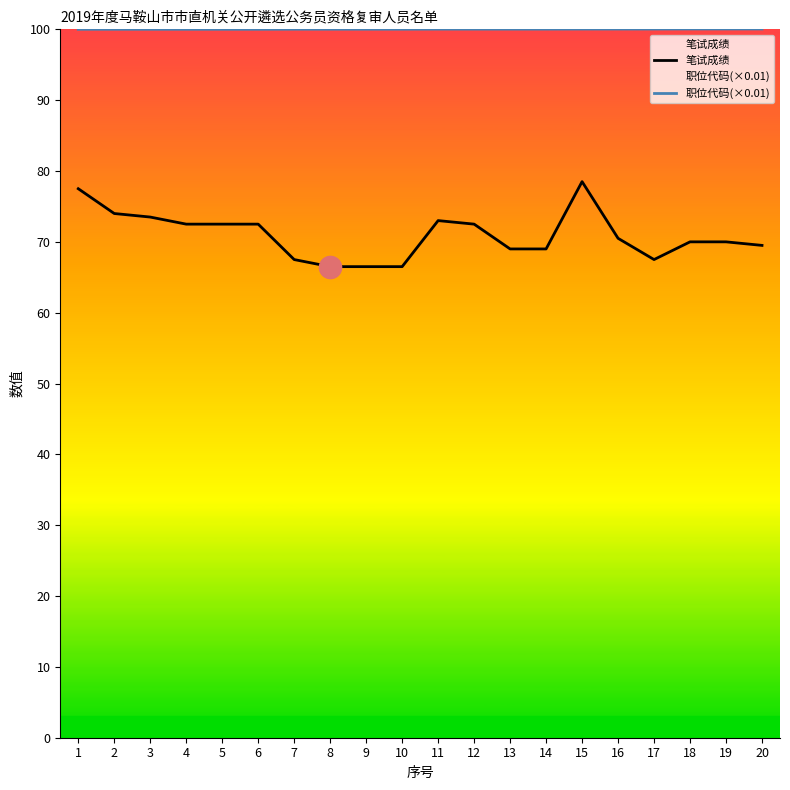

How many lines are shown in the chart?

2